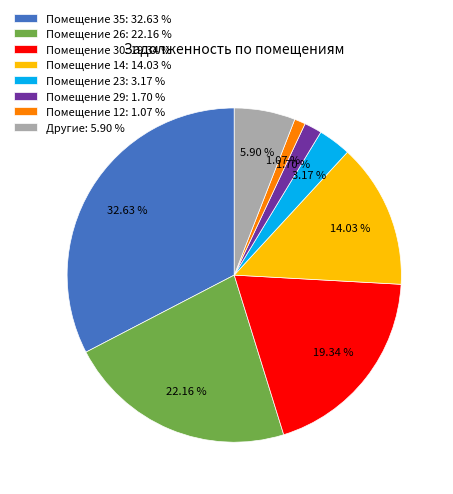

How many segments does this pie chart have?

8